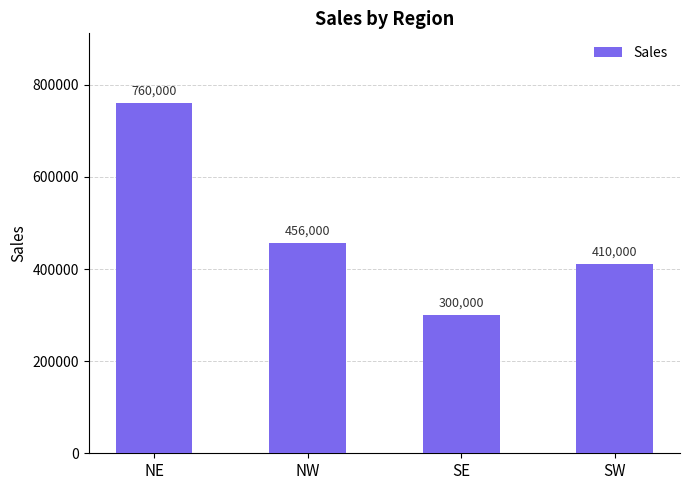

Is it true that the value at NE is 522985?

False